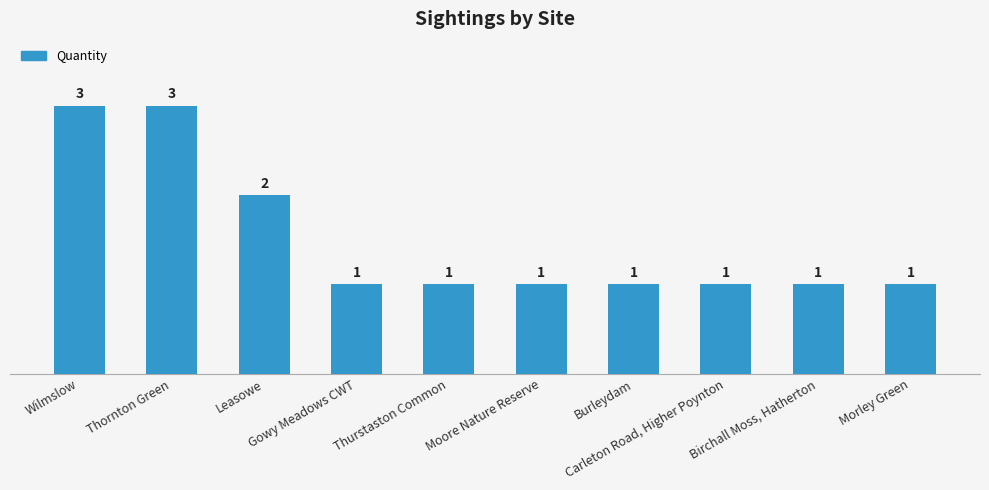

What is the smallest value displayed?

1